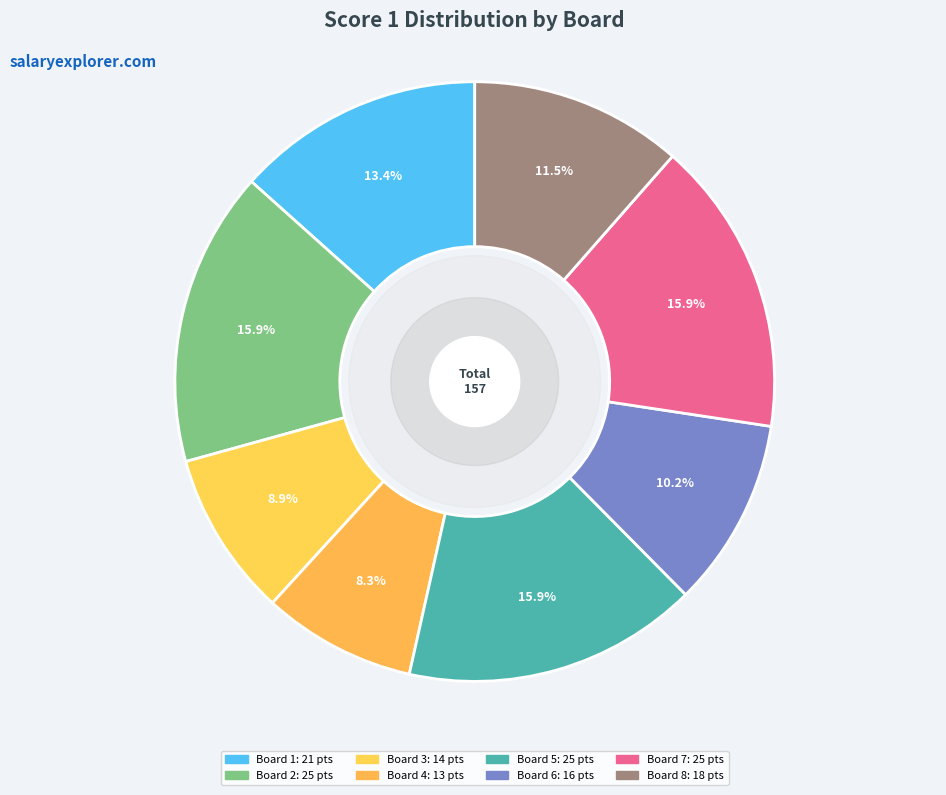

To the nearest percent, what is the average slice percentage?

12%